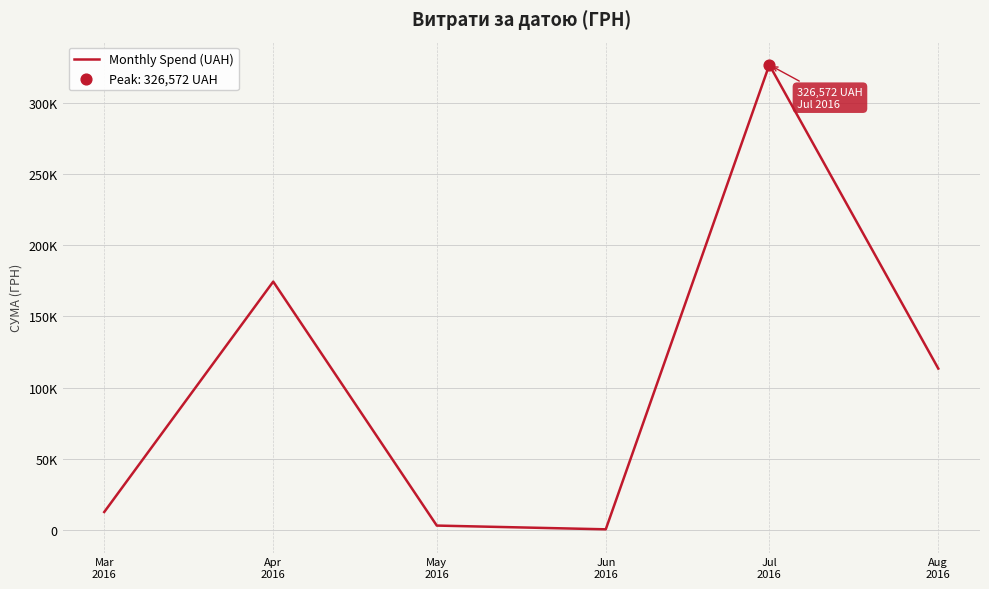

Approximately how many times larger is the value at Jul
2016 compared to Apr
2016?

1.9